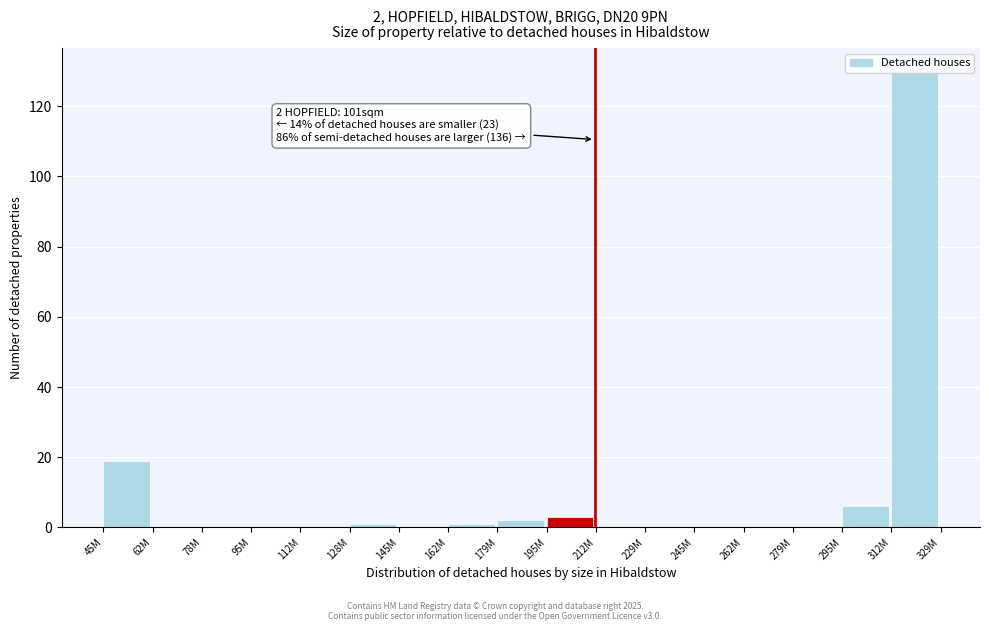

What is the sum of all values?

162